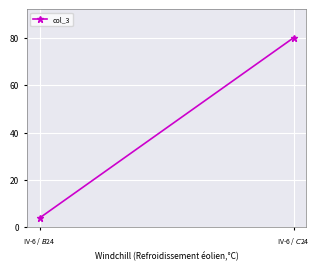

What position from the right is IV-6 / $C$24?

1